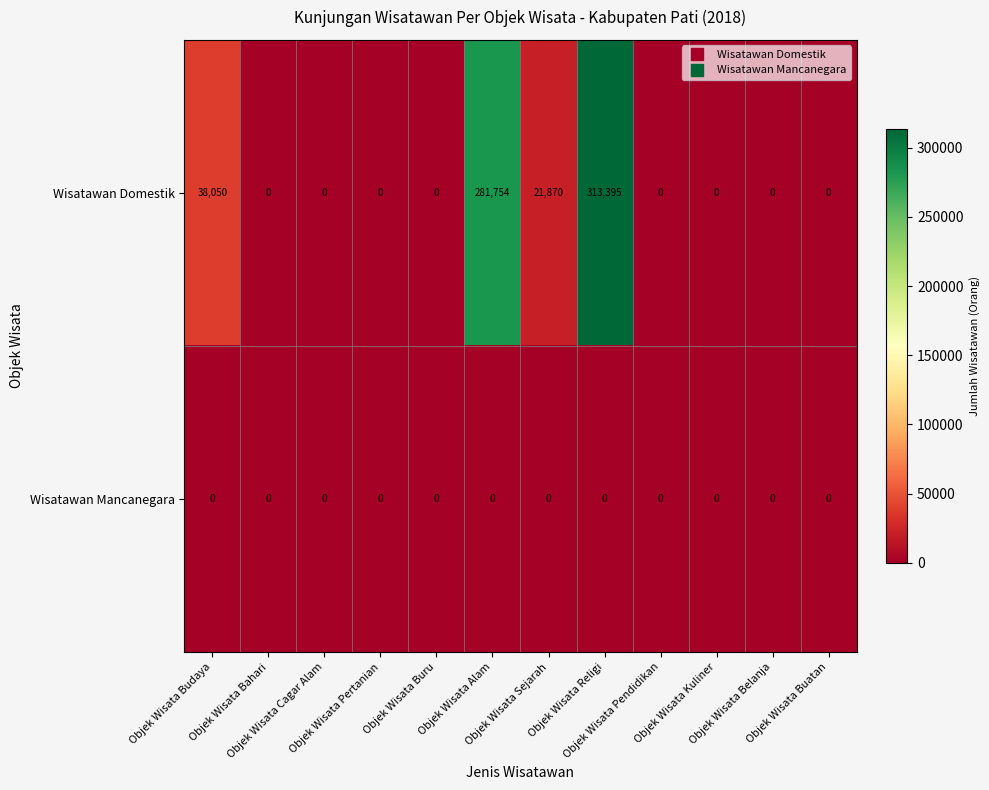

Which series has the largest total across all categories?

Wisatawan Domestik